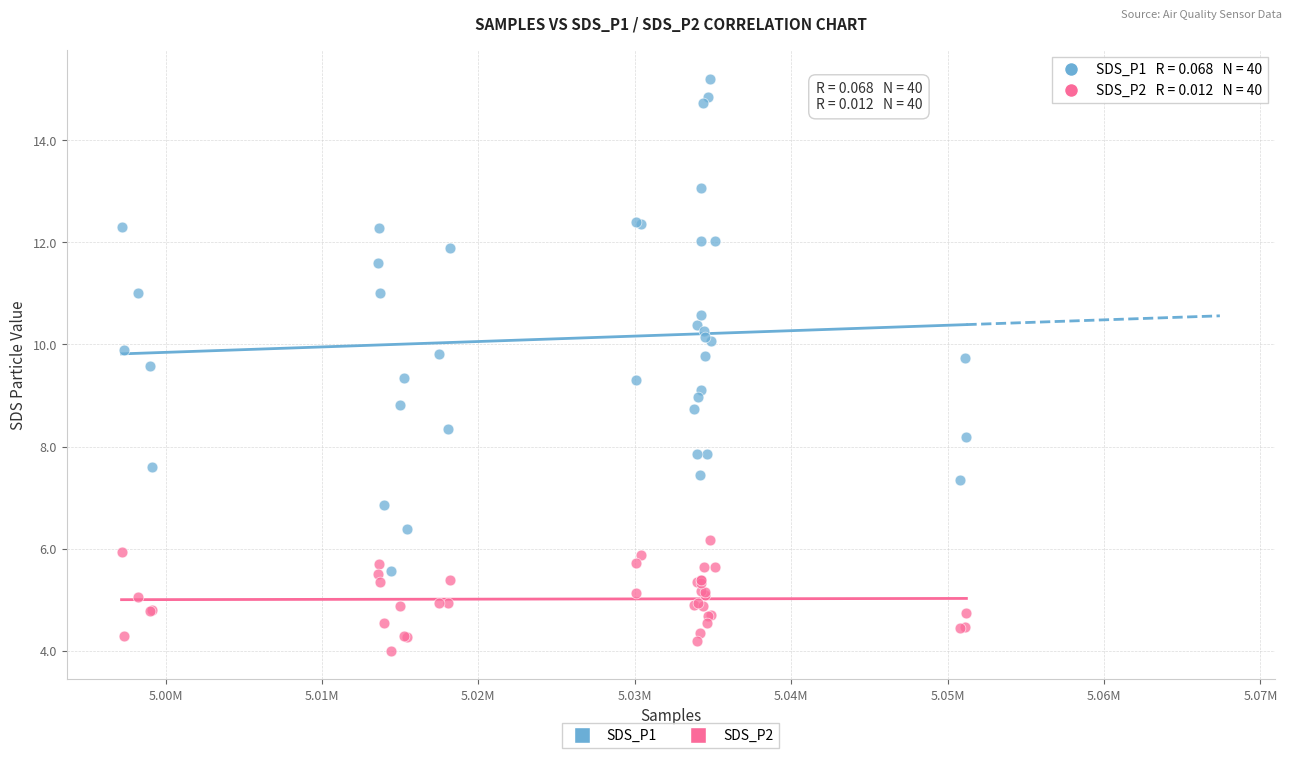

Which series contains the lowest Y value?

SDS_P2